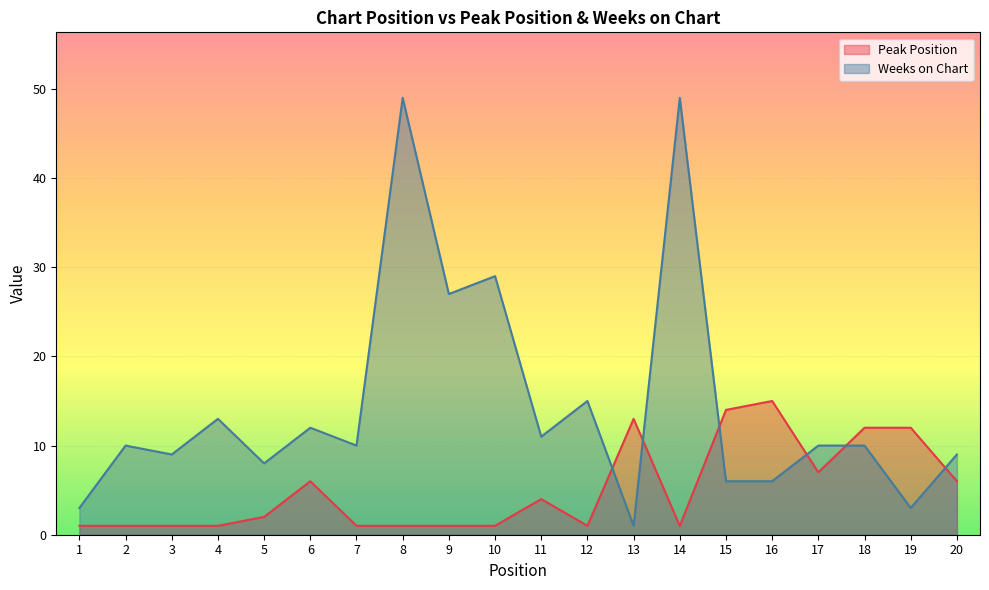

What is the difference between the maximum and minimum values in the Peak Position series?

14